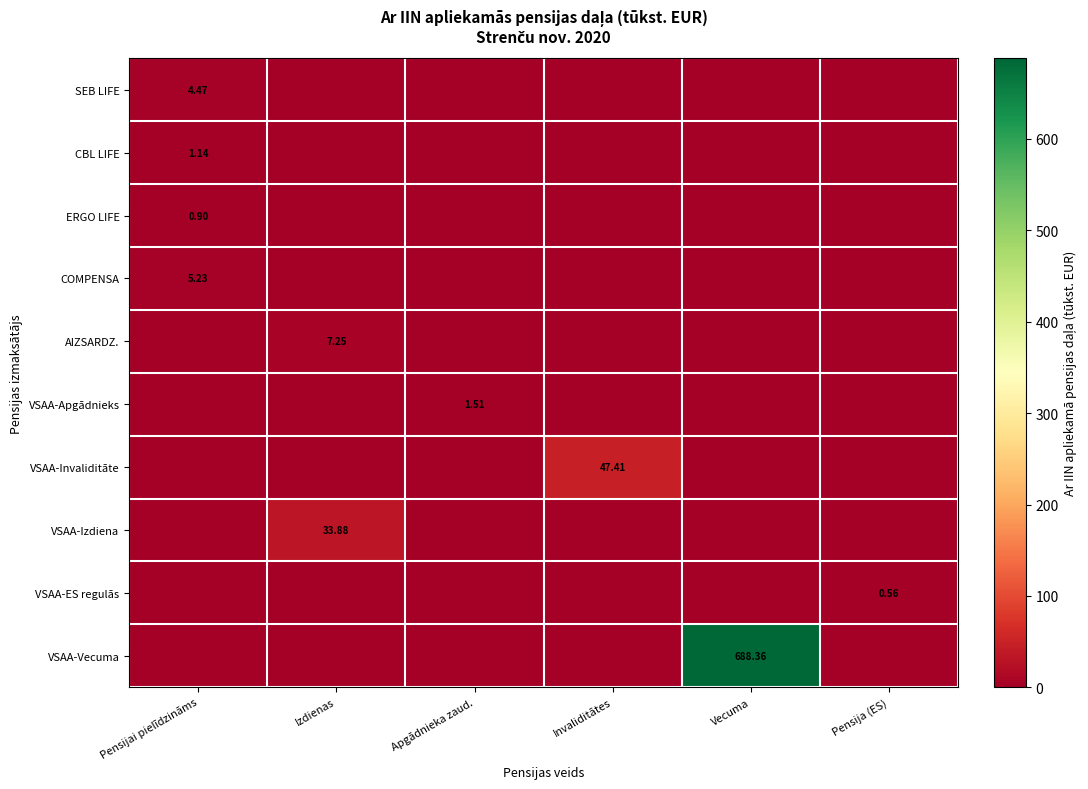

At Izdienas, list the series in order from largest to smallest.

VSAA-Izdiena, AIZSARDZ., SEB LIFE, CBL LIFE, ERGO LIFE, COMPENSA, VSAA-Apgādnieks, VSAA-Invaliditāte, VSAA-ES regulās, VSAA-Vecuma